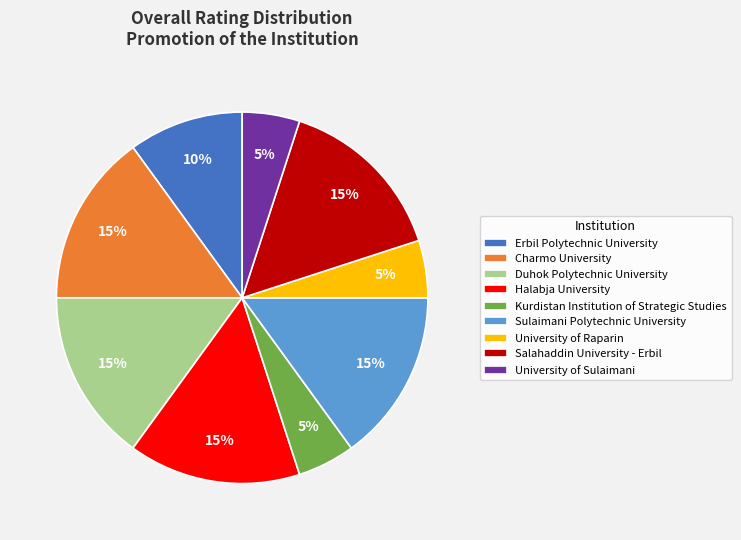

Is Charmo University the majority of the pie?

No